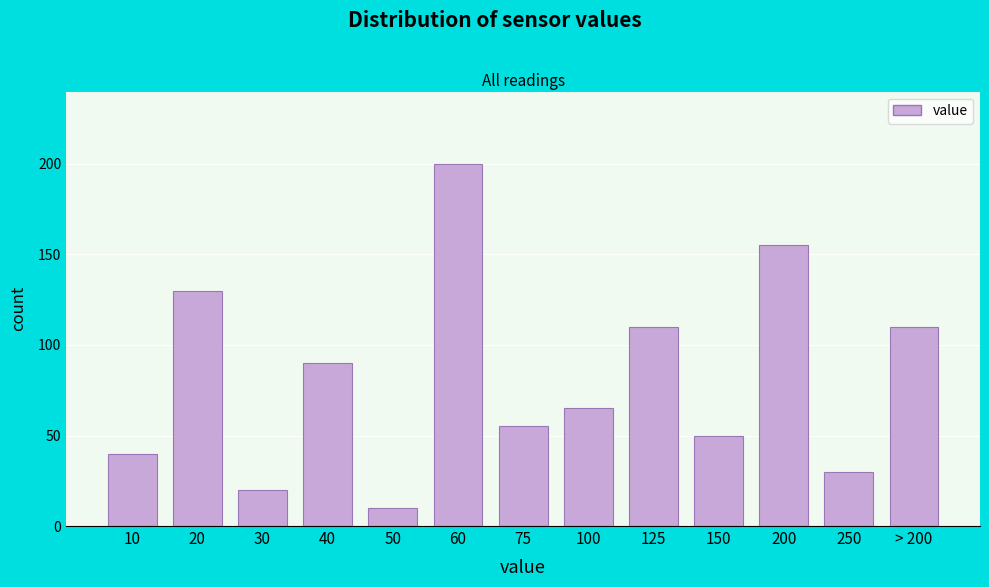

Reading left to right, list all the values displayed in this chart.

10=40	20=130	30=20	40=90	50=10	60=200	75=55	100=65	125=110	150=50	200=155	250=30	> 200=110